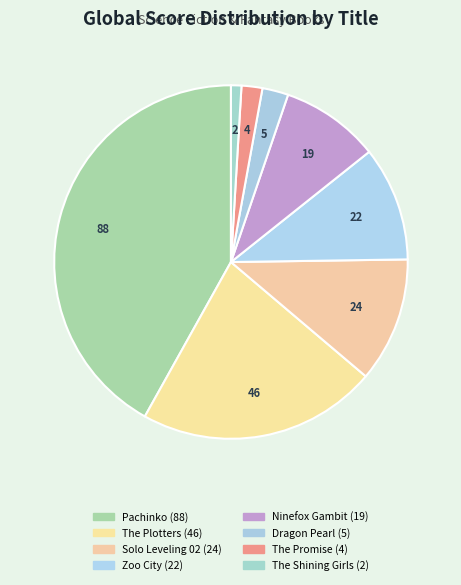

Count the number of slices in the pie.

8